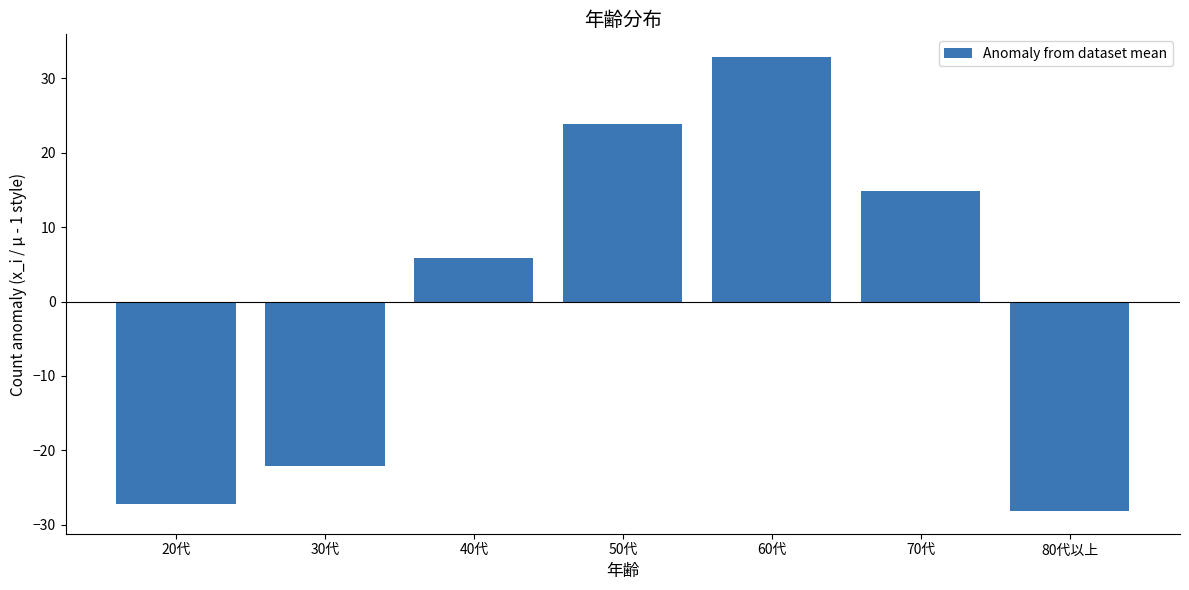

How many data points are less than 5?

3